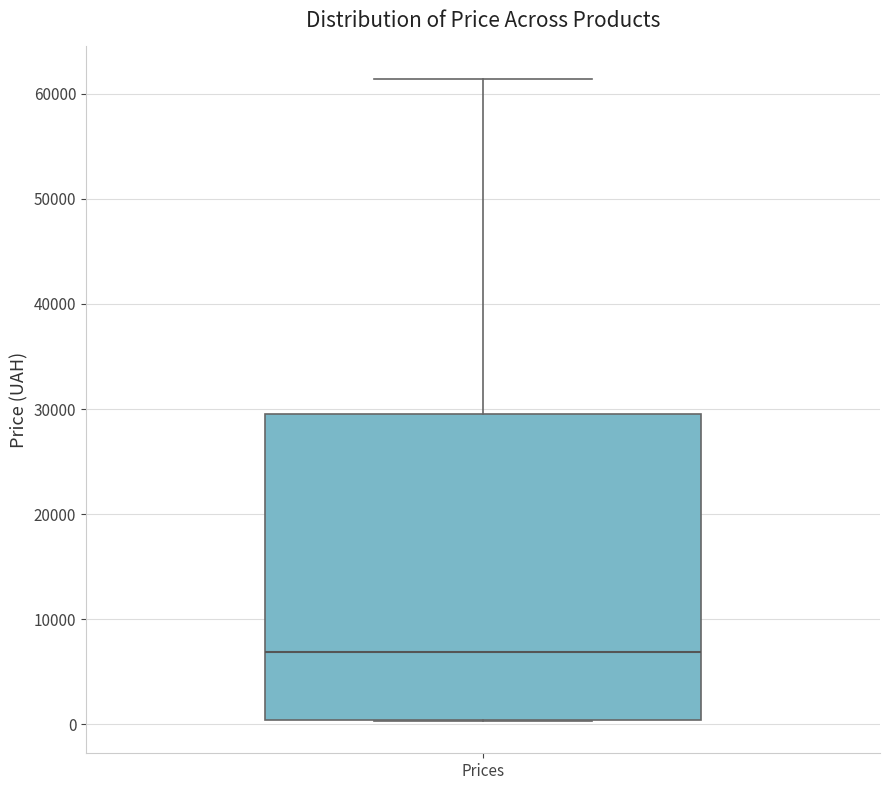

Read this box plot against the y-axis: the position of the median line, the range covered by the box, and the ends of both whiskers. The values are not printed on the chart, so give them approximately, as read against the axis.

median 7000, box 0 to 29000, whiskers 0 to 61000